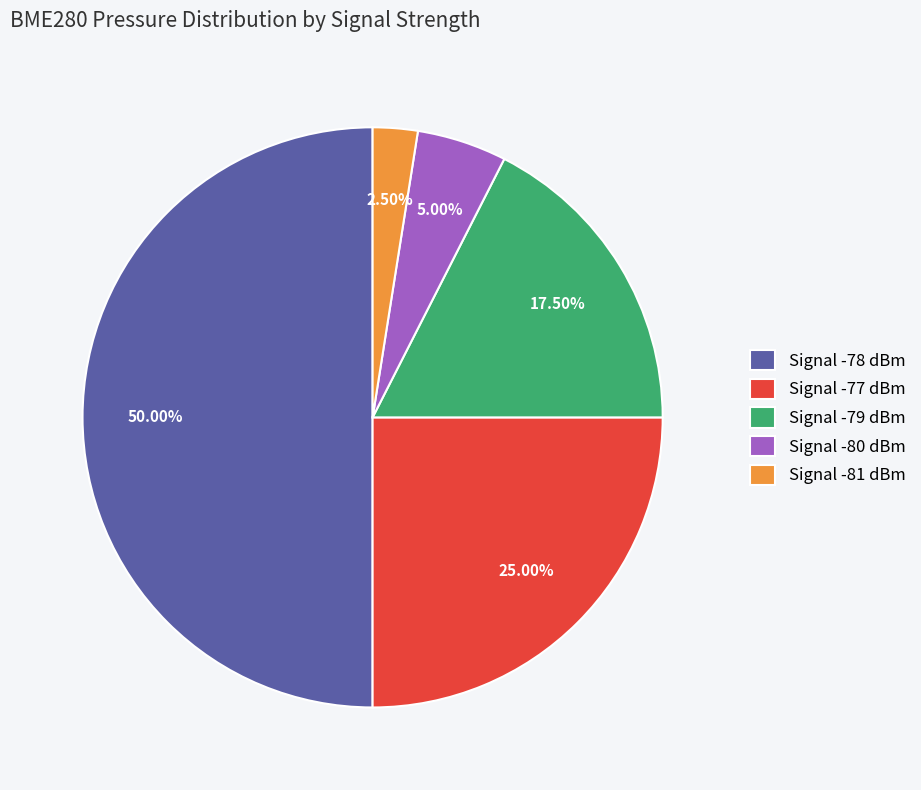

What is the ratio of the value at Signal -79 dBm to the value at Signal -80 dBm?

3.5